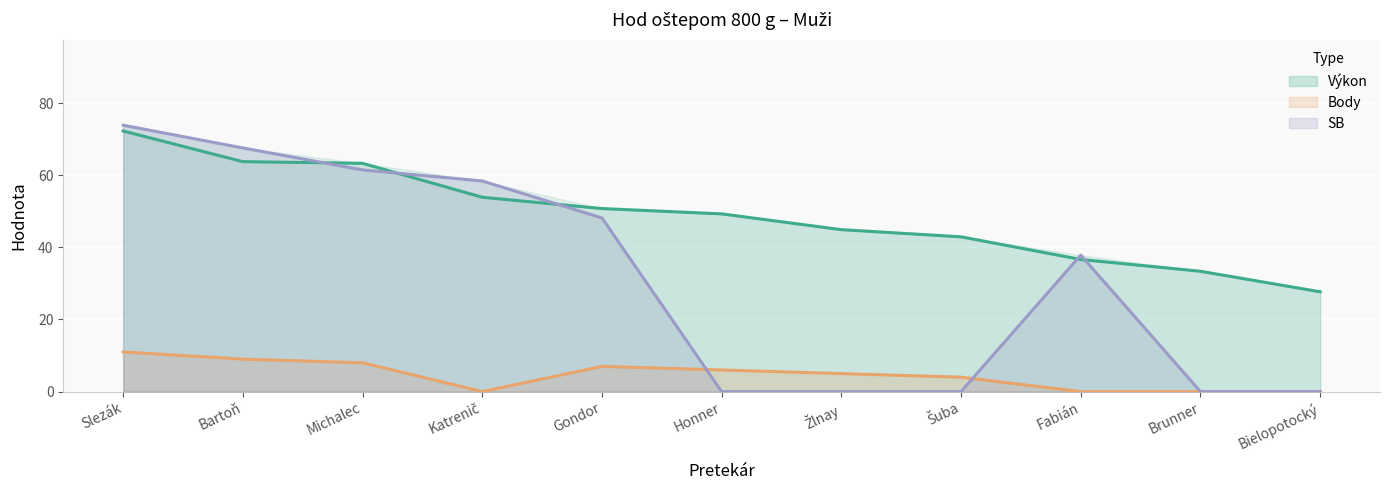

What is the greatest value displayed?

73.9